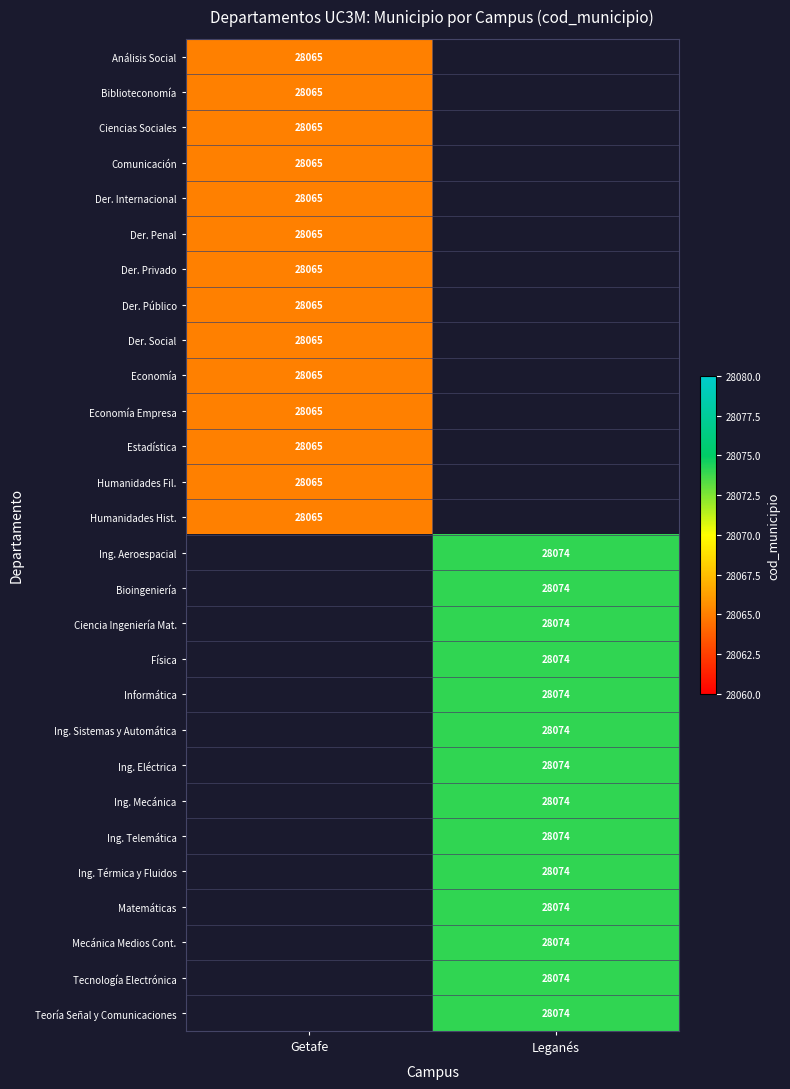

The value of Ing. Térmica y Fluidos at Leganés is 28074. True or false?

True